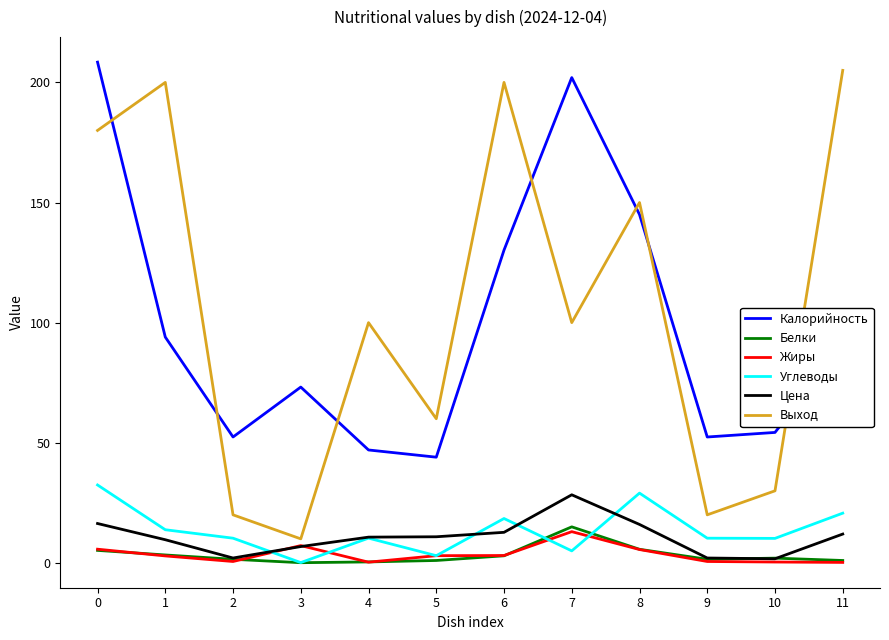

True or false: Калорийность and Белки cross at least once.

False